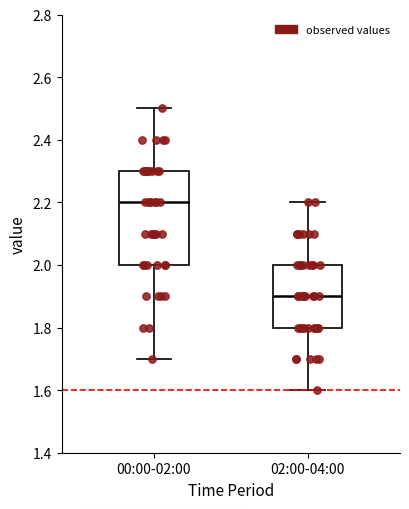

Reading left to right, read every box against the y-axis: the position of its median line, the range the box covers, and the ends of its whiskers. The values are not printed on the chart, so give them approximately, as read against the axis.

00:00-02:00: median 2.2, box 2.0 to 2.3, whiskers 1.7 to 2.5
02:00-04:00: median 1.9, box 1.8 to 2.0, whiskers 1.6 to 2.2